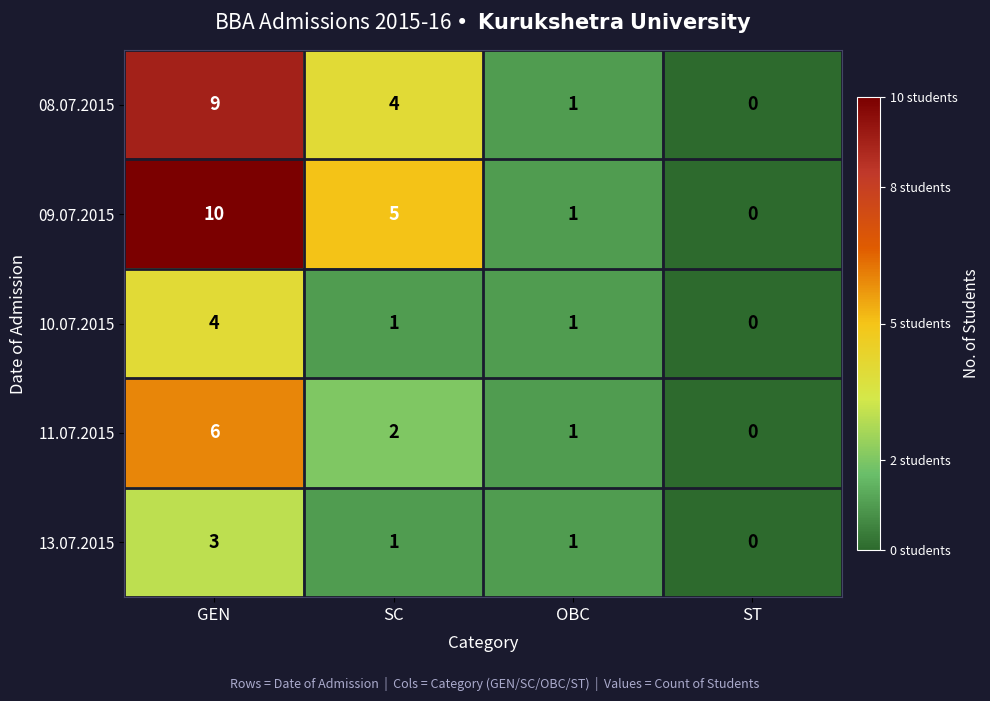

At which category is the sum across all series the highest?

GEN